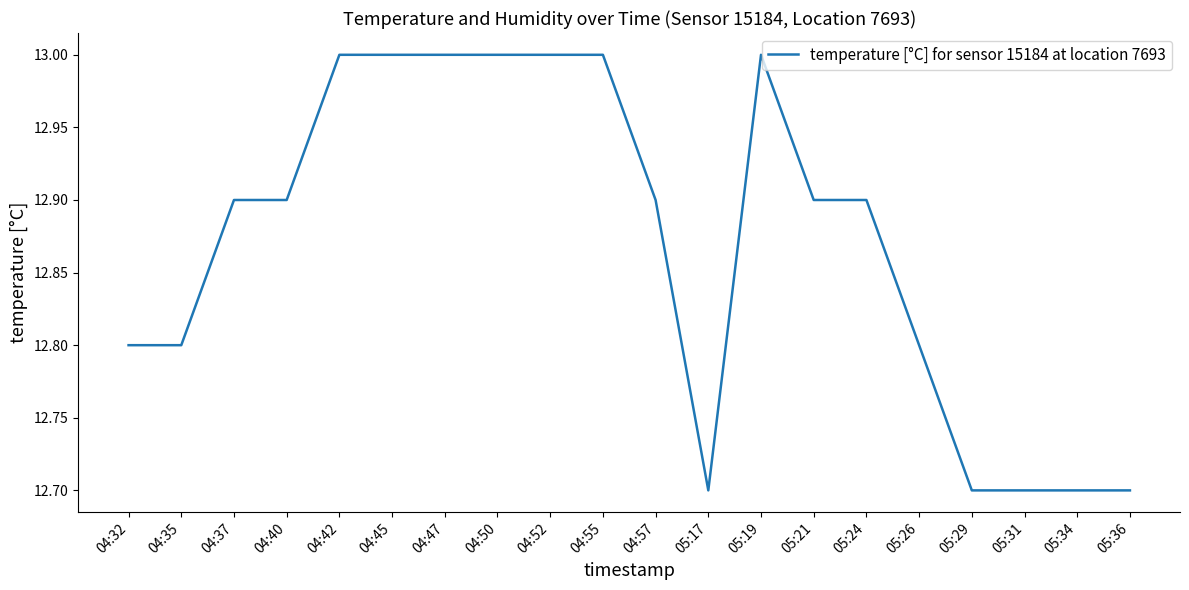

What is the difference between the maximum and minimum values?

0.3